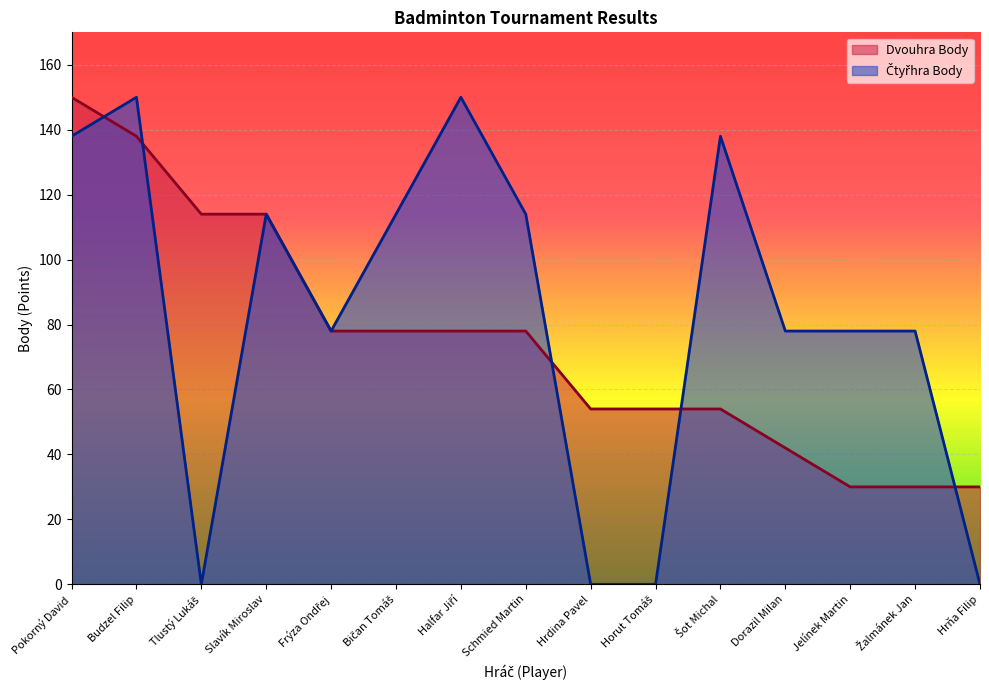

Which series has the largest total across all categories?

Čtyřhra Body